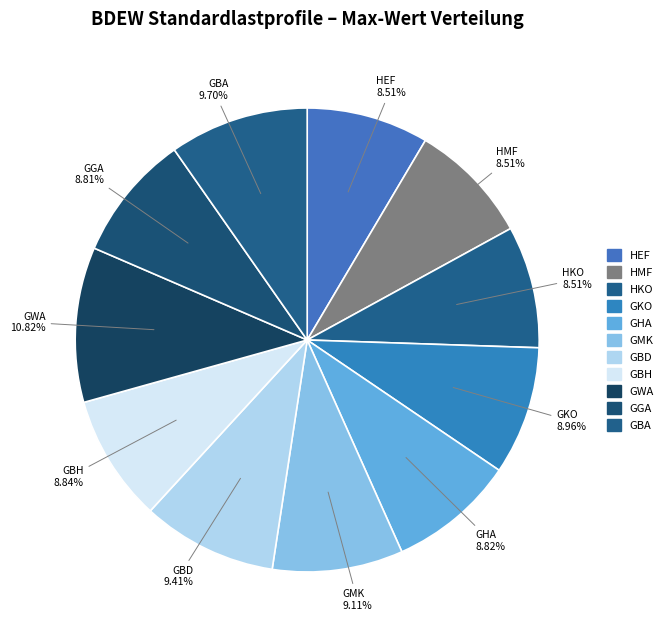

To the nearest percent, what is the difference between the largest and smallest slice percentages?

2%